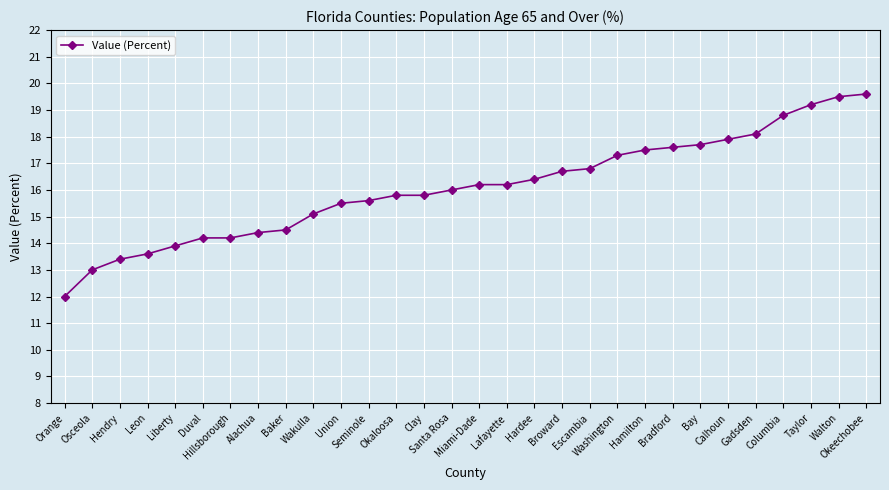

What is the greatest value displayed?

19.6